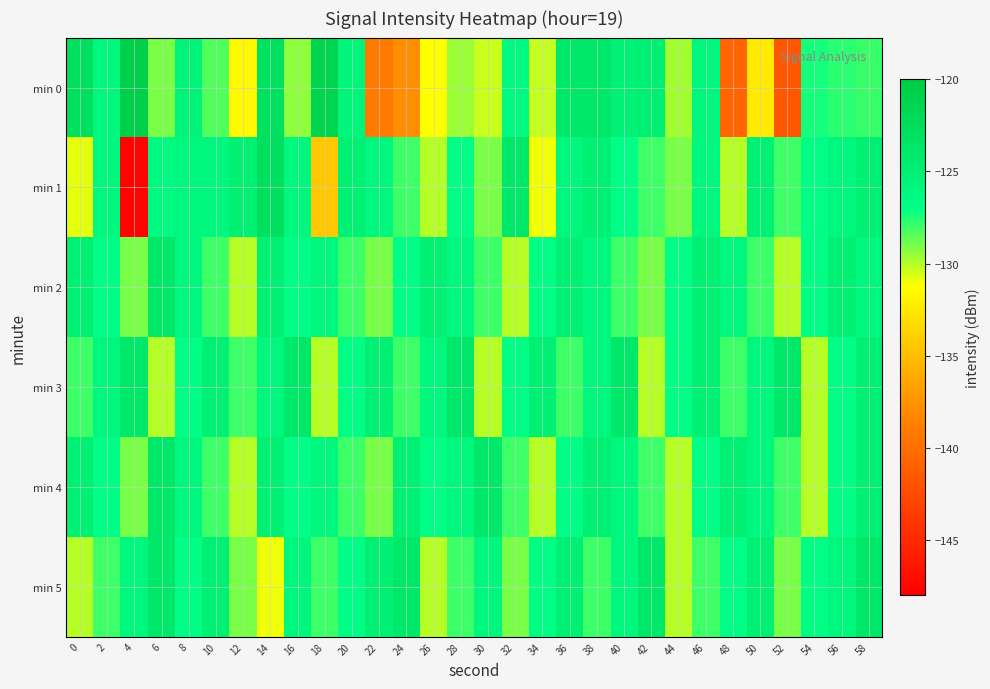

Reading left to right, what are all the values shown in this chart?

min 0: 0=-122.7	2=-125.9	4=-120.5	6=-129.0	8=-125.6	10=-128.3	12=-131.6	14=-123.0	16=-129.4	18=-121.4	20=-125.8	22=-139.1	24=-137.8	26=-131.2	28=-129.5	30=-130.3	32=-126.4	34=-130.2	36=-123.8	38=-123.9	40=-125.2	42=-124.9	44=-129.7	46=-125.9	48=-140.8	50=-132.4	52=-141.7	54=-127.4	56=-127.8	58=-127.9
min 1: 0=-130.8	2=-126.1	4=-147.8	6=-126.4	8=-126.0	10=-125.9	12=-125.0	14=-122.8	16=-126.1	18=-134.4	20=-125.0	22=-126.0	24=-128.0	26=-130.0	28=-127.0	30=-129.0	32=-124.0	34=-131.0	36=-126.0	38=-125.0	40=-127.0	42=-128.0	44=-129.0	46=-126.0	48=-130.0	50=-125.0	52=-128.0	54=-127.0	56=-126.0	58=-125.0
min 2: 0=-125.0	2=-127.0	4=-129.0	6=-124.0	8=-126.0	10=-128.0	12=-130.0	14=-125.0	16=-127.0	18=-126.0	20=-128.0	22=-129.0	24=-127.0	26=-125.0	28=-126.0	30=-128.0	32=-130.0	34=-127.0	36=-125.0	38=-126.0	40=-128.0	42=-129.0	44=-127.0	46=-125.0	48=-126.0	50=-128.0	52=-130.0	54=-127.0	56=-125.0	58=-126.0
min 3: 0=-128.0	2=-126.0	4=-124.0	6=-130.0	8=-127.0	10=-125.0	12=-128.0	14=-126.0	16=-124.0	18=-130.0	20=-127.0	22=-125.0	24=-128.0	26=-126.0	28=-124.0	30=-130.0	32=-127.0	34=-125.0	36=-128.0	38=-126.0	40=-124.0	42=-130.0	44=-127.0	46=-125.0	48=-128.0	50=-126.0	52=-124.0	54=-130.0	56=-127.0	58=-125.0
min 4: 0=-125.0	2=-127.0	4=-129.0	6=-124.0	8=-126.0	10=-128.0	12=-130.0	14=-125.0	16=-127.0	18=-126.0	20=-128.0	22=-129.0	24=-125.0	26=-127.0	28=-126.0	30=-124.0	32=-128.0	34=-130.0	36=-127.0	38=-125.0	40=-126.0	42=-128.0	44=-130.0	46=-127.0	48=-125.0	50=-126.0	52=-128.0	54=-130.0	56=-127.0	58=-125.0
min 5: 0=-130.0	2=-128.0	4=-126.0	6=-124.0	8=-127.0	10=-125.0	12=-129.0	14=-131.0	16=-126.0	18=-128.0	20=-127.0	22=-125.0	24=-124.0	26=-130.0	28=-128.0	30=-126.0	32=-129.0	34=-127.0	36=-125.0	38=-128.0	40=-126.0	42=-124.0	44=-130.0	46=-128.0	48=-127.0	50=-125.0	52=-129.0	54=-127.0	56=-126.0	58=-124.0